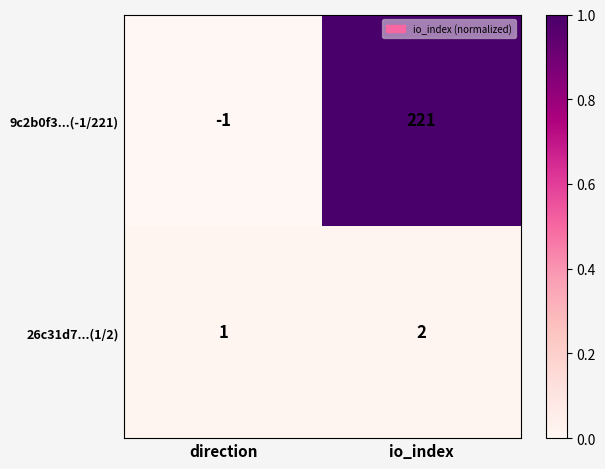

Where is 26c31d7...(1/2) nearest to the value 1?

direction